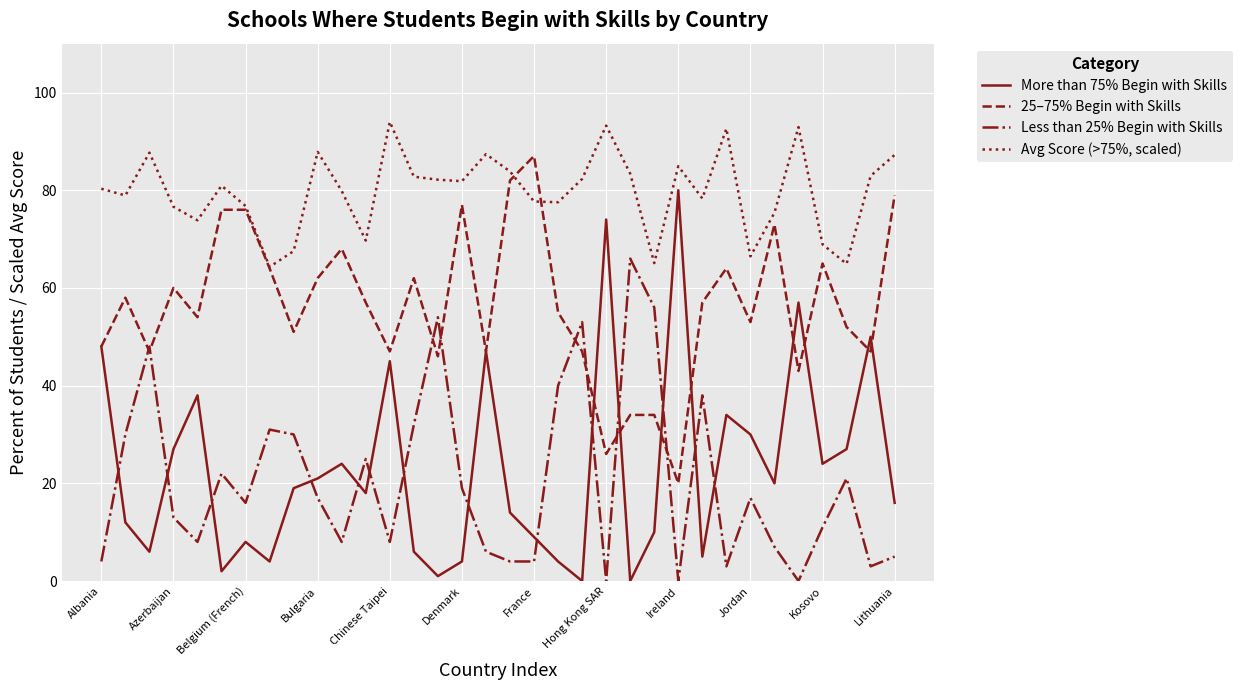

Which series has the largest range (max minus min)?

More than 75% Begin with Skills